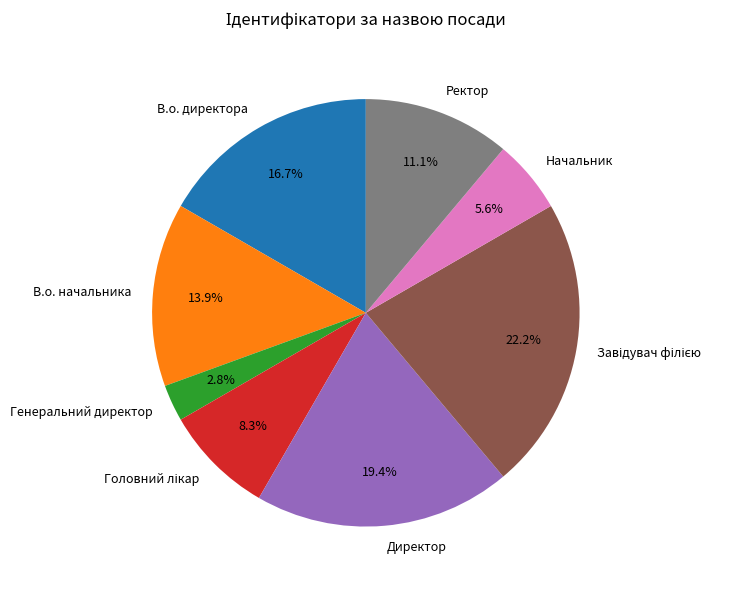

Which slice is the smallest?

Генеральний директор